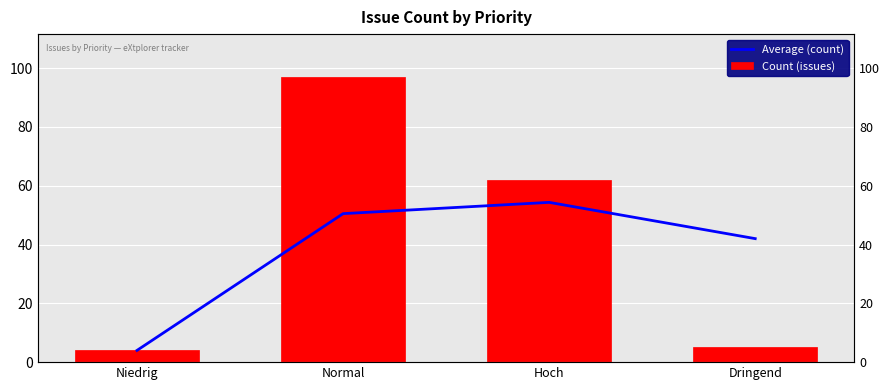

What is the label of the 3rd bar from the left?

Hoch